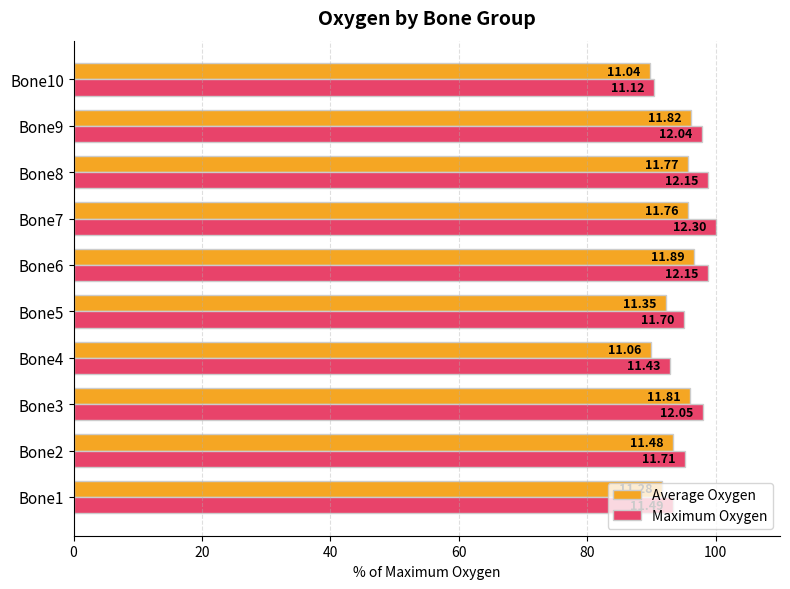

What are all the series names shown in the legend?

Average Oxygen, Maximum Oxygen